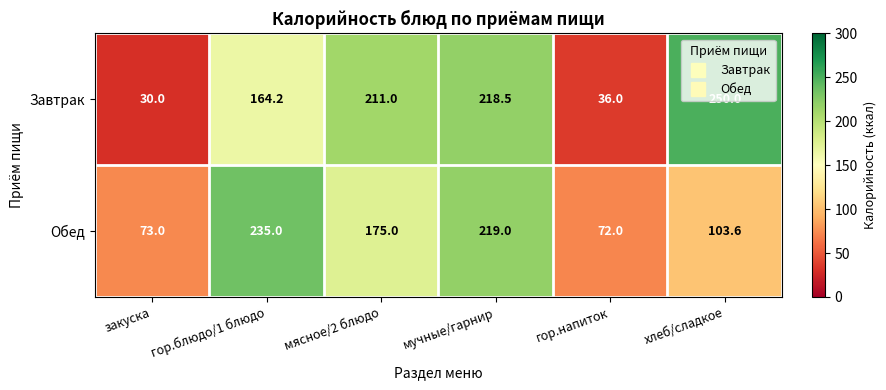

How many data points does each series have?

6